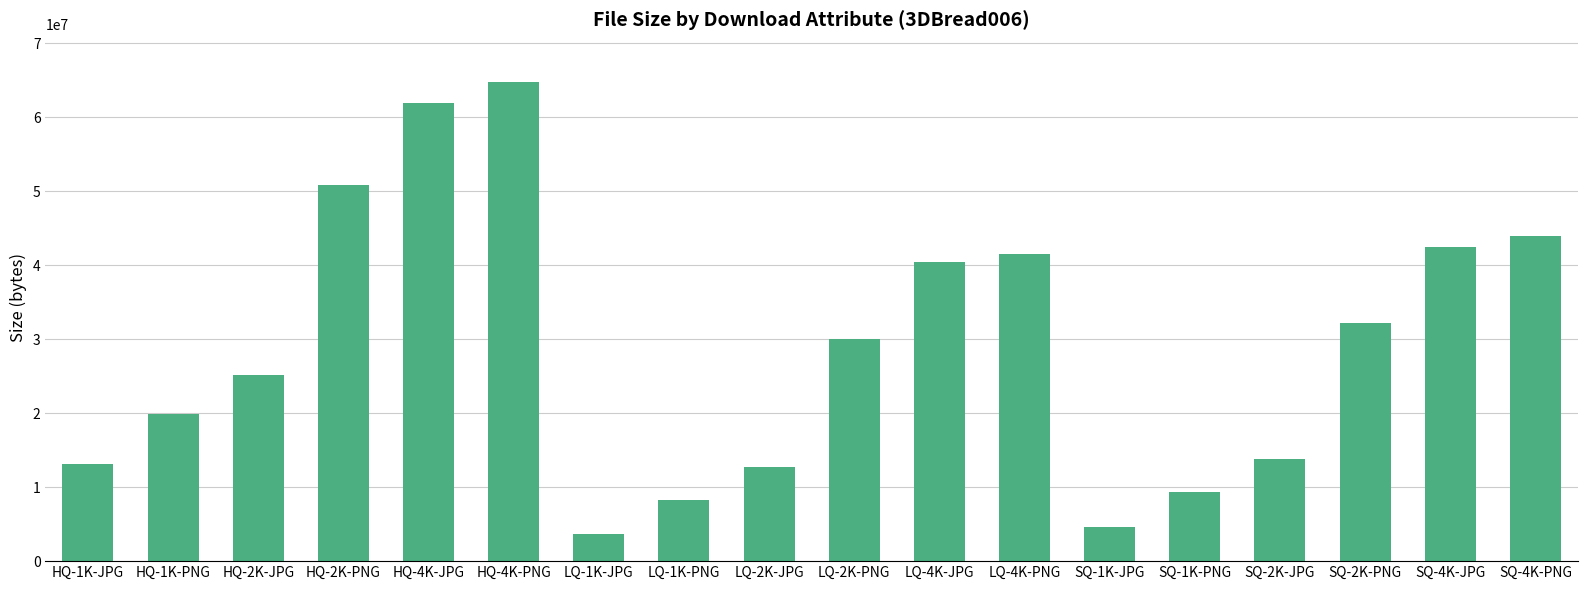

What is the smallest value displayed?

3725787